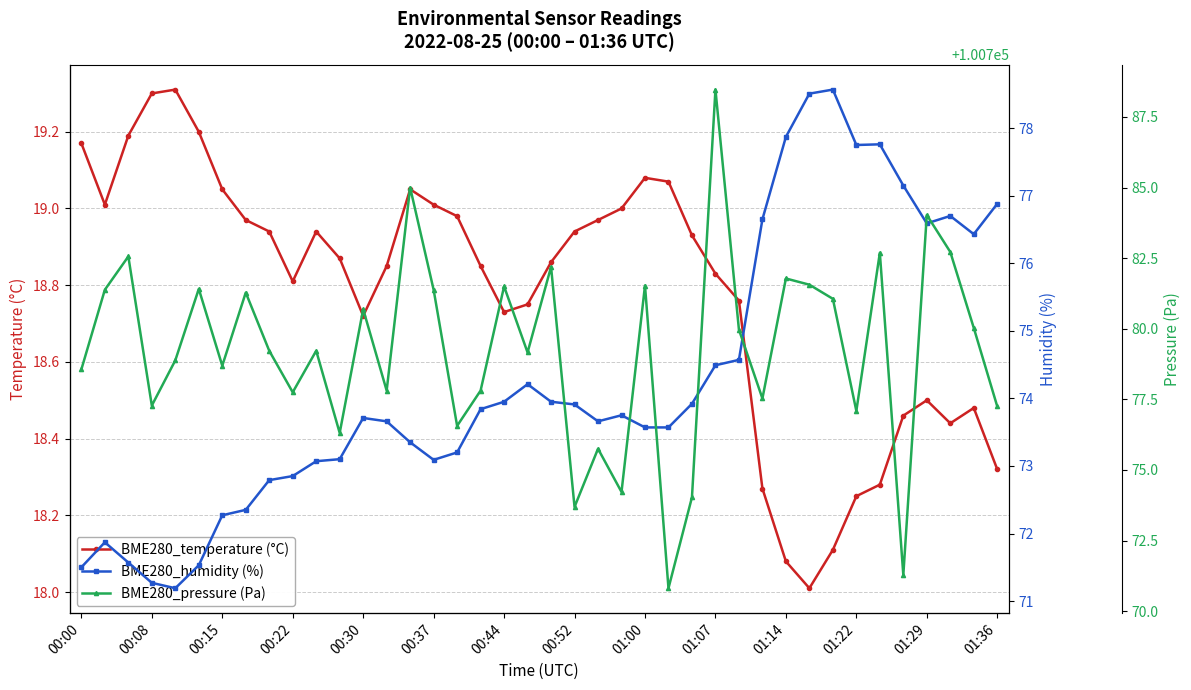

What is the sum of the BME280_pressure (Pa) values at 29 and 16?

201554.1